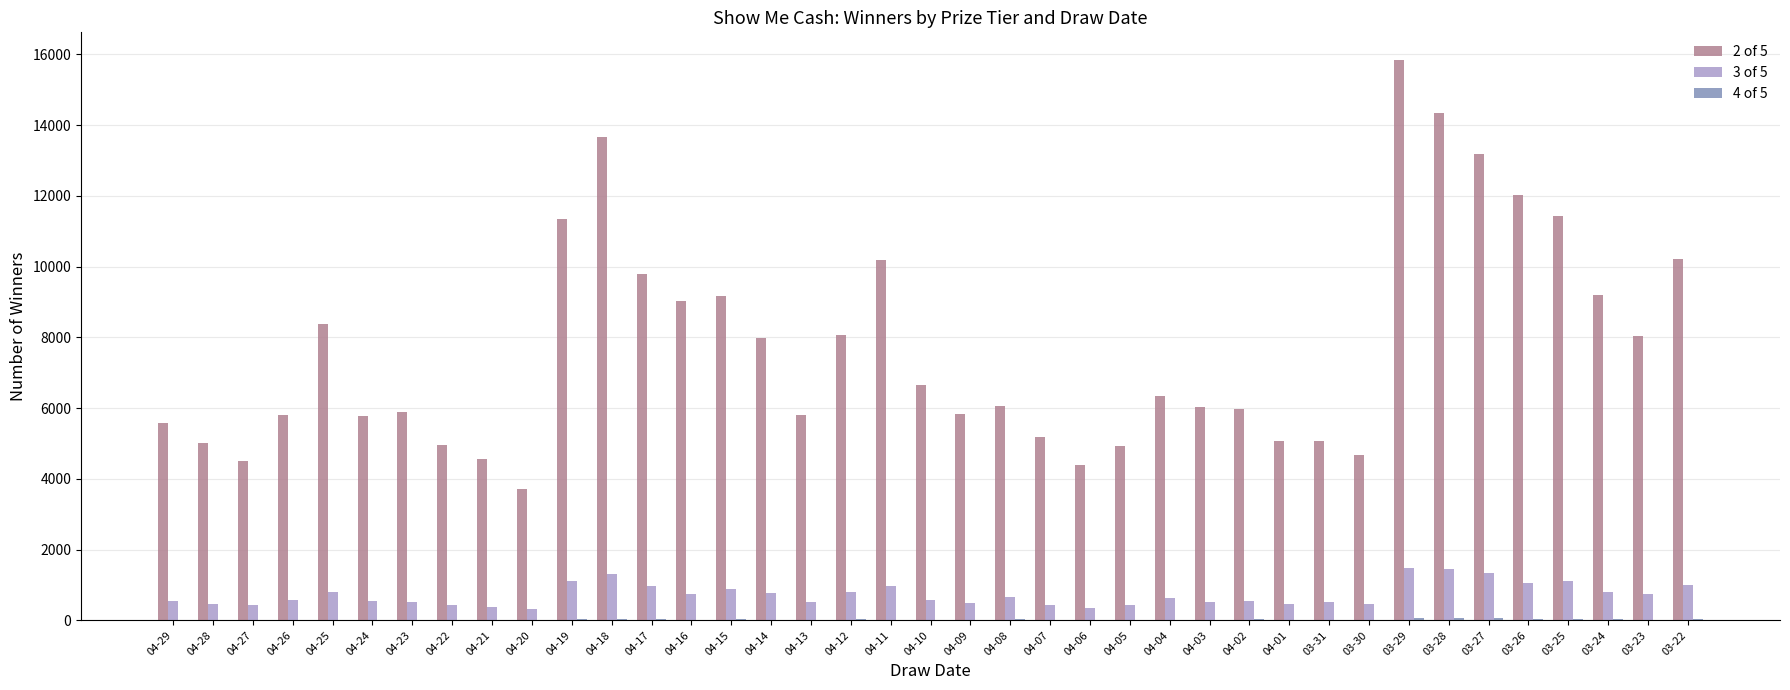

At which category does the chart reach its peak across all series?

03-29